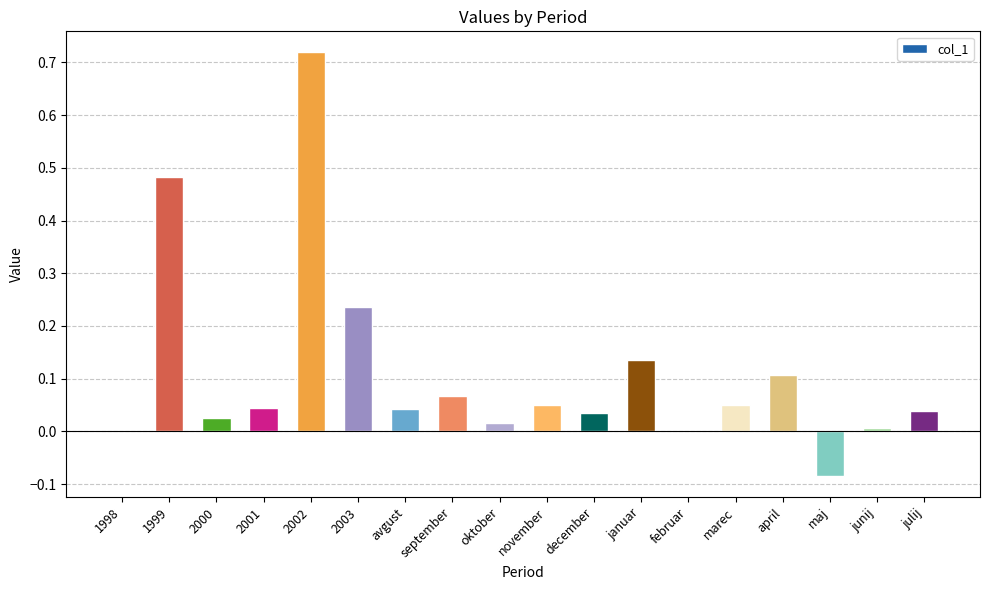

At which category does the chart reach its peak across all series?

2002